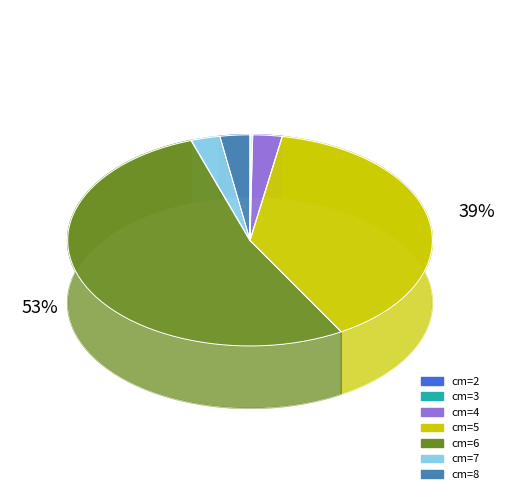

To the nearest percent, what is the difference between the 6 and 5 slice percentages?

14%